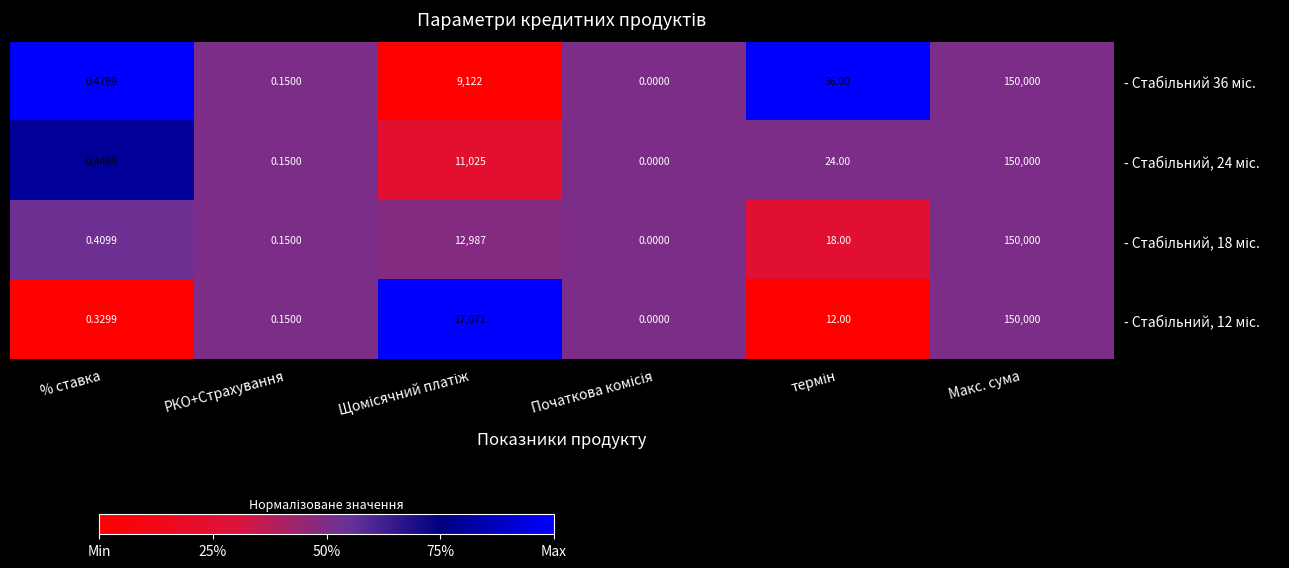

At which category is the sum across all series the highest?

Макс. сума